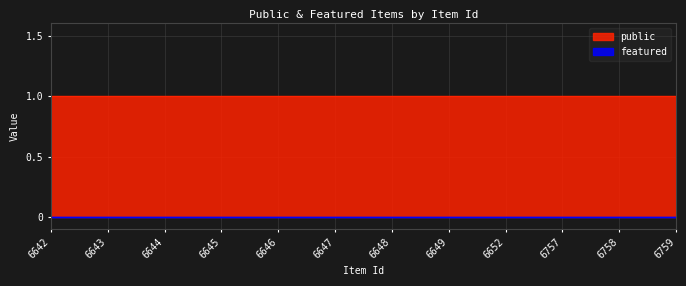

What is the difference between the highest and lowest values at 6642?

1